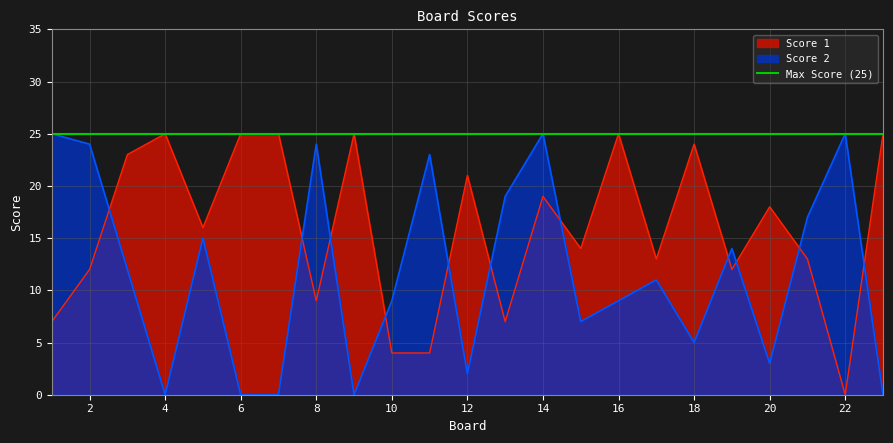

At which category does Score 1 reach its first local valley?

5